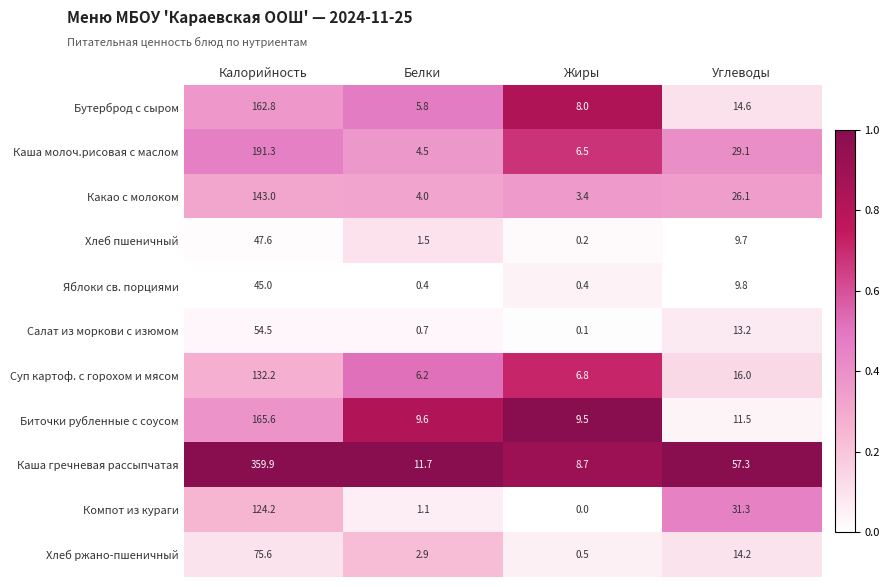

The Какао с молоком series shows 41.2 at Углеводы. True or false?

False